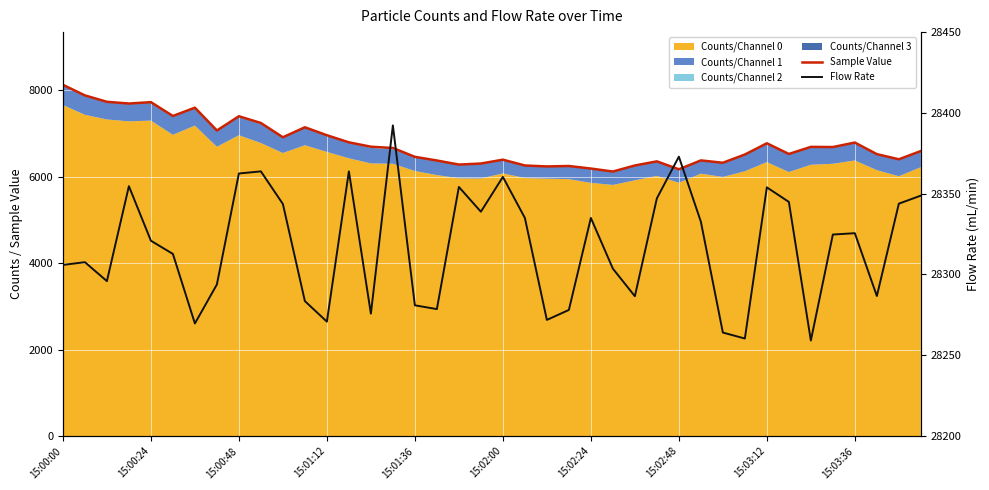

At which label does Flow Rate reach its minimum?

34